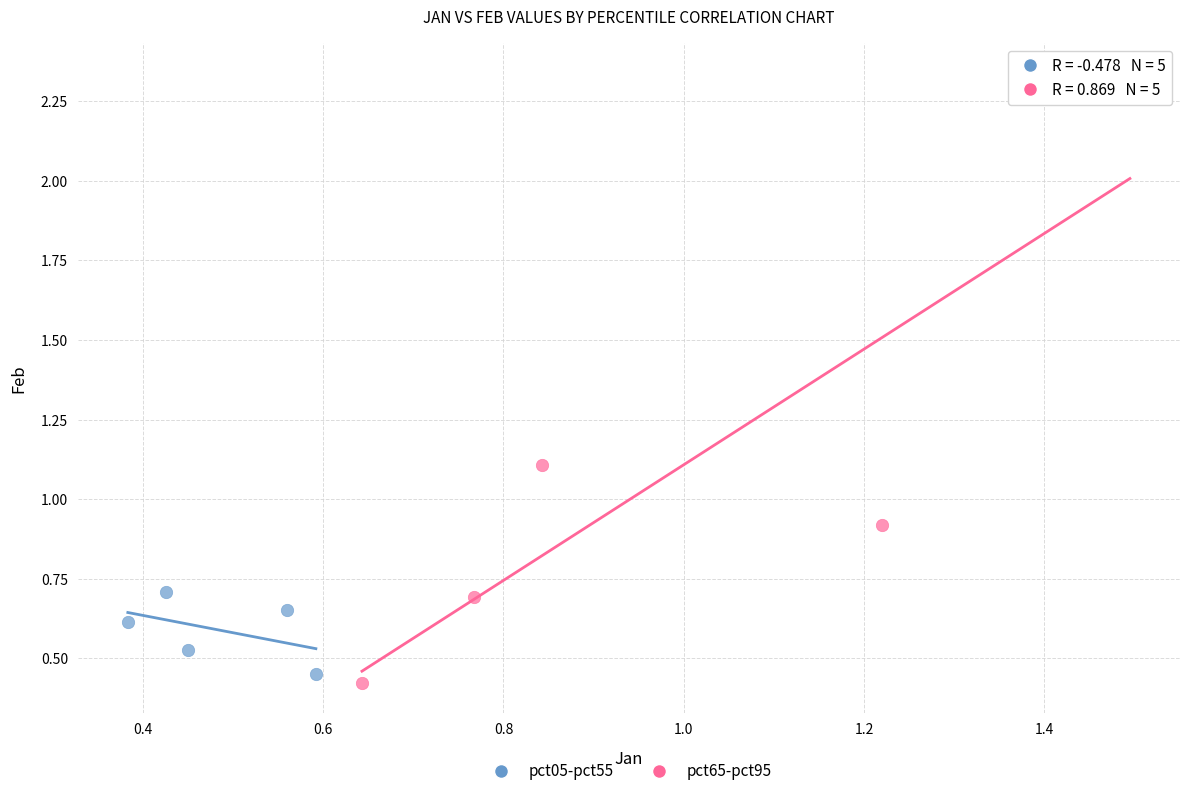

Which series contains the highest Y value?

pct65-pct95